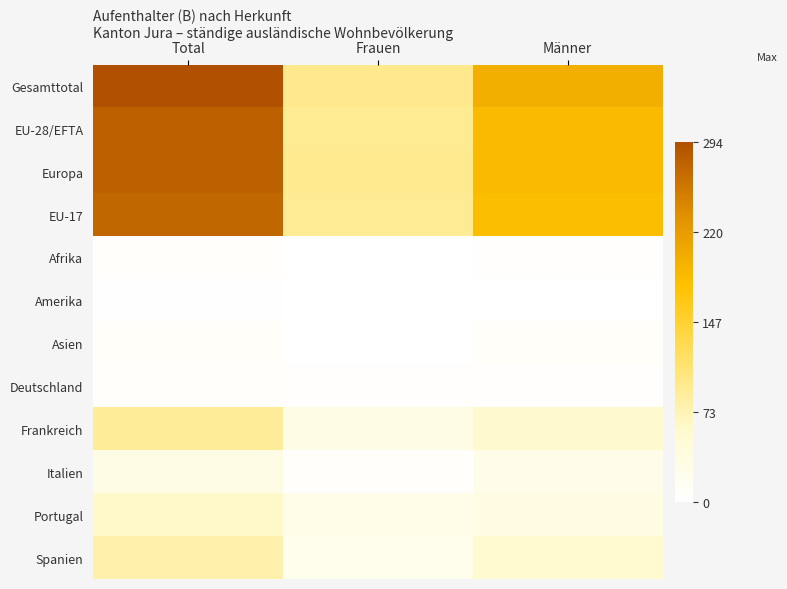

Reading left to right, list all the values displayed in this chart.

Gesamttotal: Total=294	Frauen=96	Männer=198
EU-28/EFTA: Total=278	Frauen=93	Männer=185
Europa: Total=279	Frauen=94	Männer=185
EU-17: Total=272	Frauen=91	Männer=181
Afrika: Total=5	Frauen=1	Männer=4
Amerika: Total=2	Frauen=1	Männer=1
Asien: Total=8	Frauen=0	Männer=8
Deutschland: Total=6	Frauen=3	Männer=3
Frankreich: Total=89	Frauen=30	Männer=59
Italien: Total=30	Frauen=5	Männer=25
Portugal: Total=61	Frauen=28	Männer=33
Spanien: Total=77	Frauen=22	Männer=55